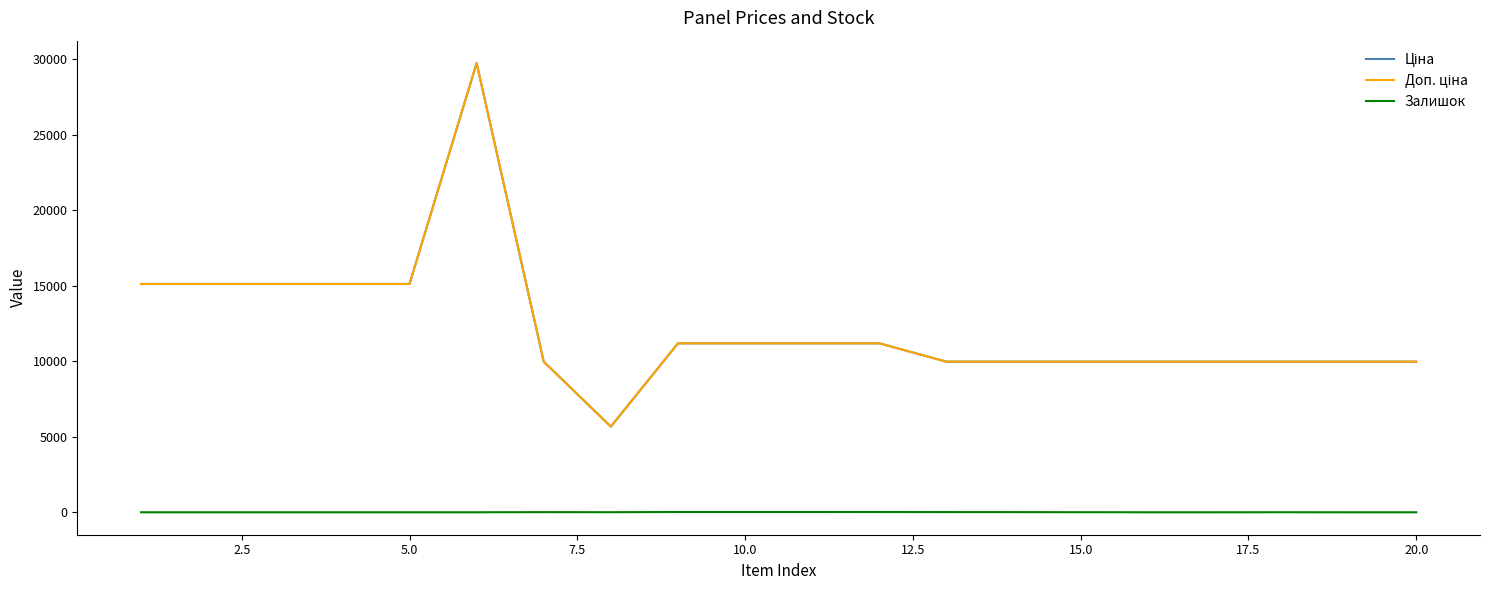

True or false: Доп. ціна and Залишок intersect in this chart.

False